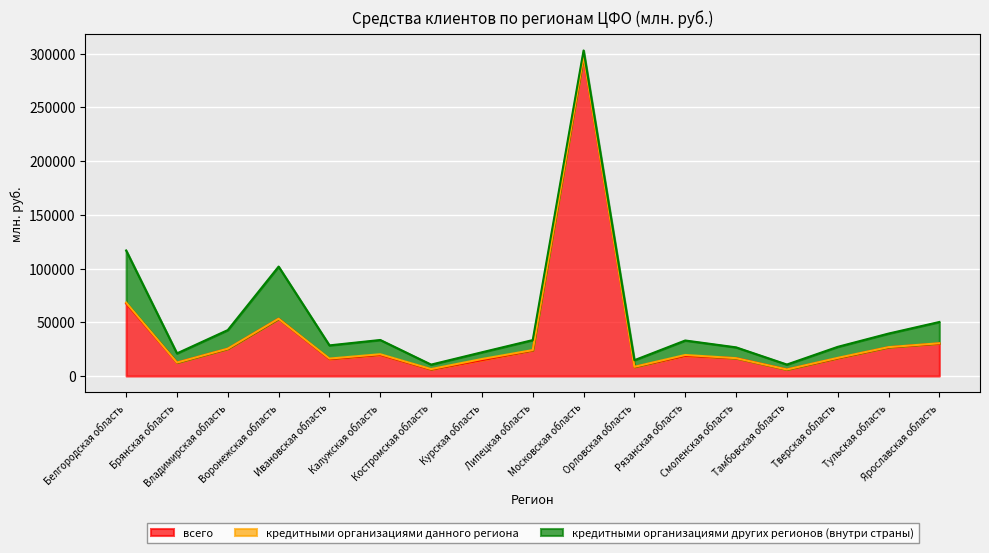

Rank the series by their average value, from highest to lowest.

всего, кредитными организациями других регионов (внутри страны), кредитными организациями данного региона